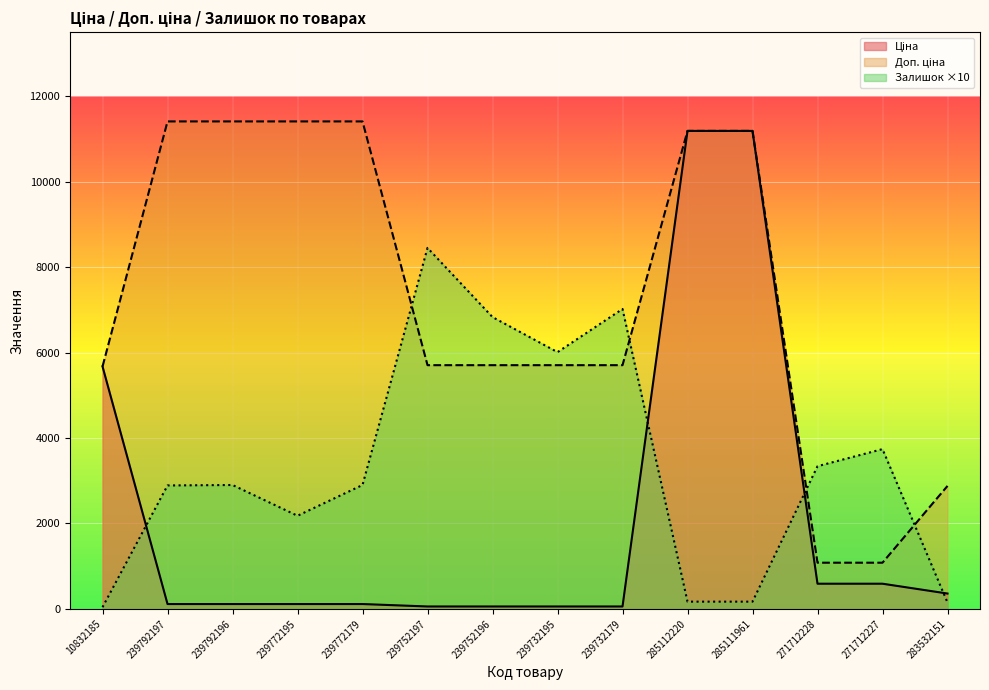

What is the total value across all series at 285111961?

22546.3